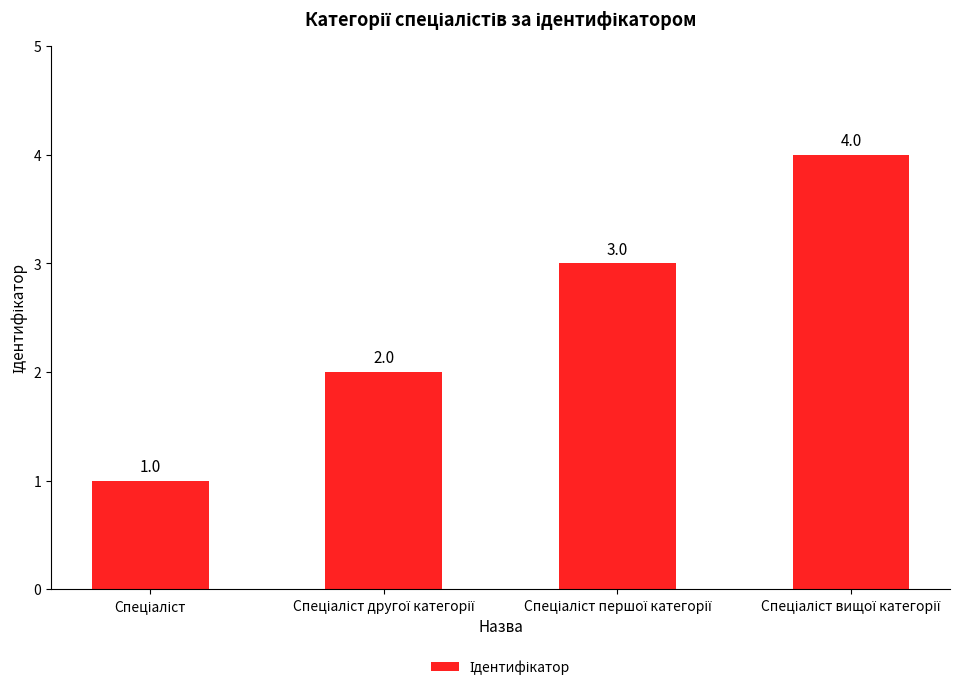

Count the values in the range 2 to 4.

3